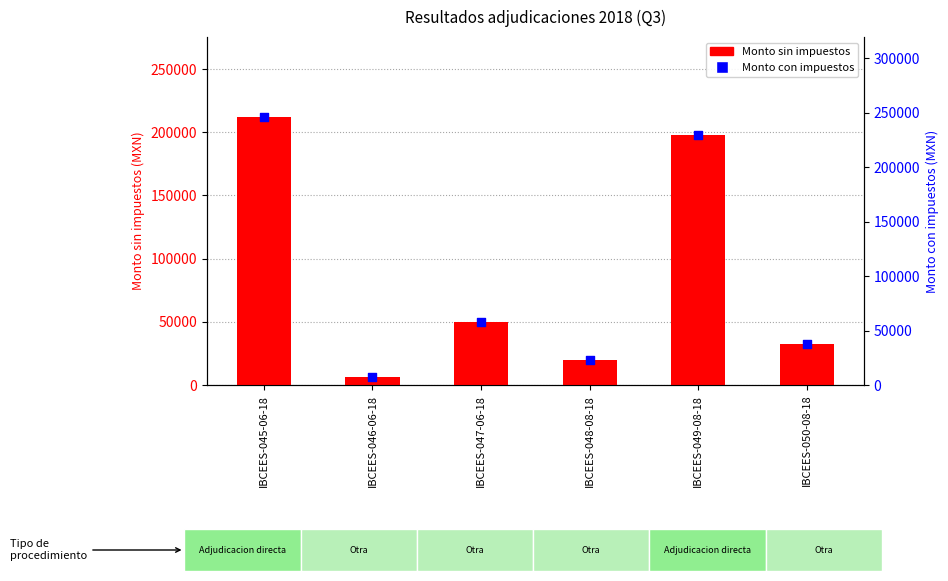

At which category is the sum across all series the highest?

IBCEES-045-06-18